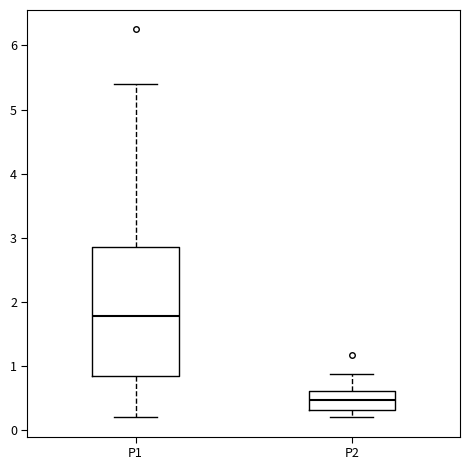

Which box has the lowest median line?

P2